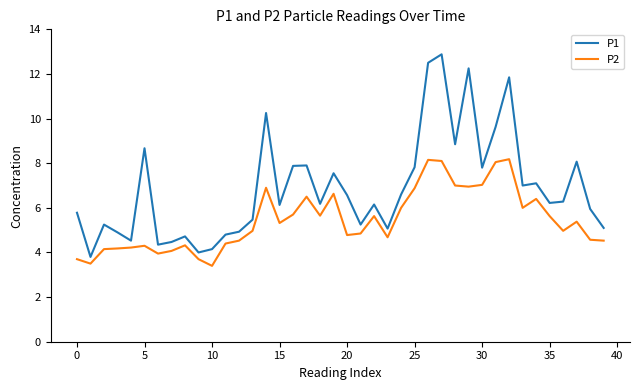

Is this an area chart (filled region under the line)?

No